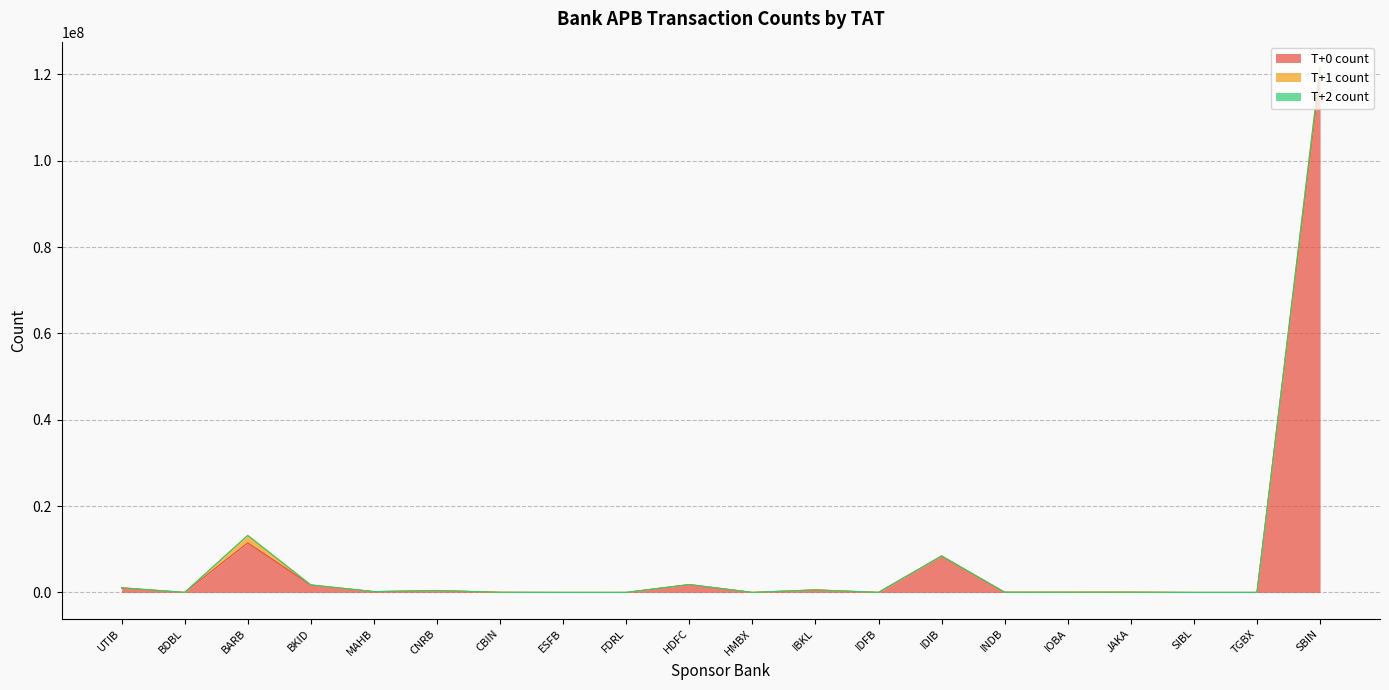

What is the sum of all T+0 count values?

145788013